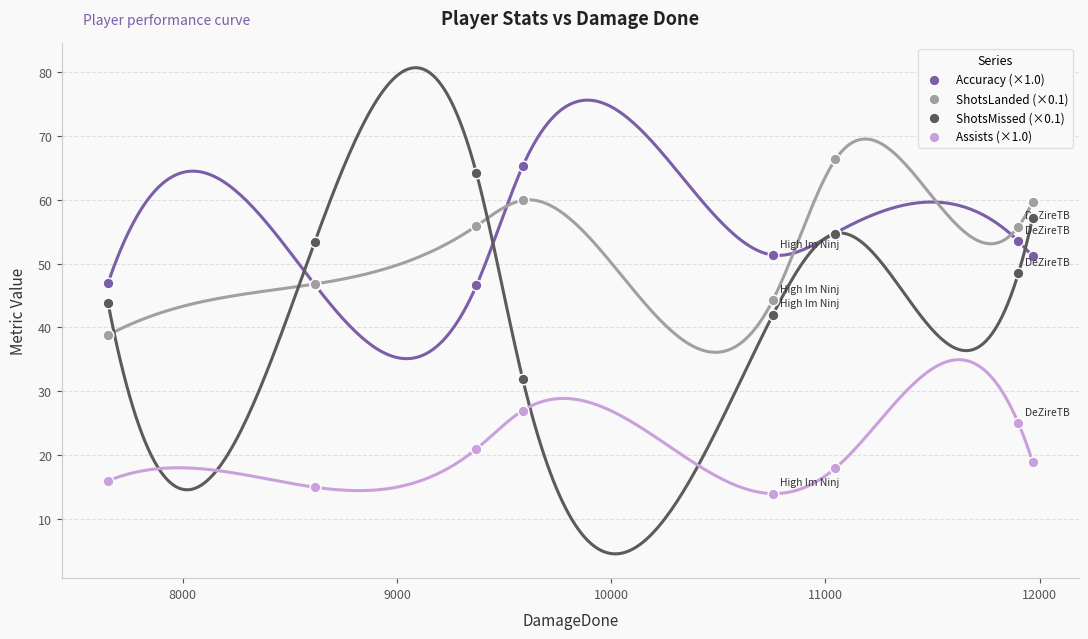

What is the X range (max minus min) for the scatter plot?

4316.0